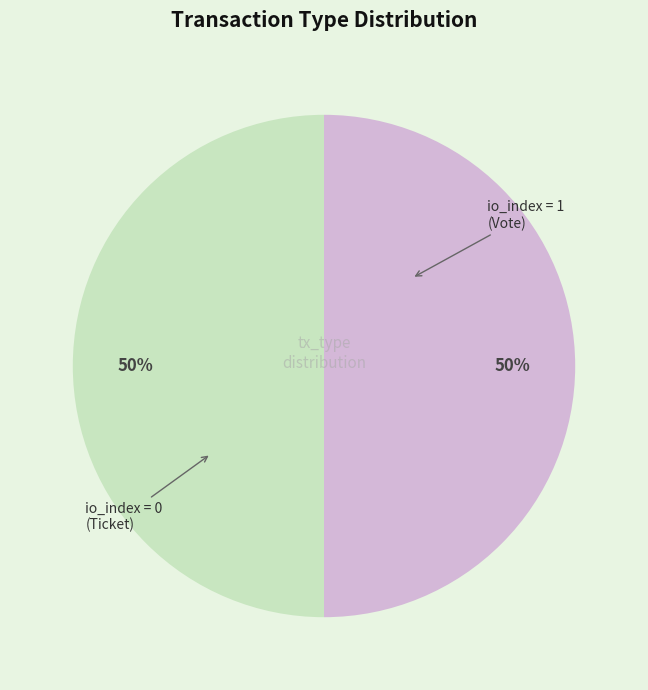

To the nearest percent, what is the average slice percentage?

50%